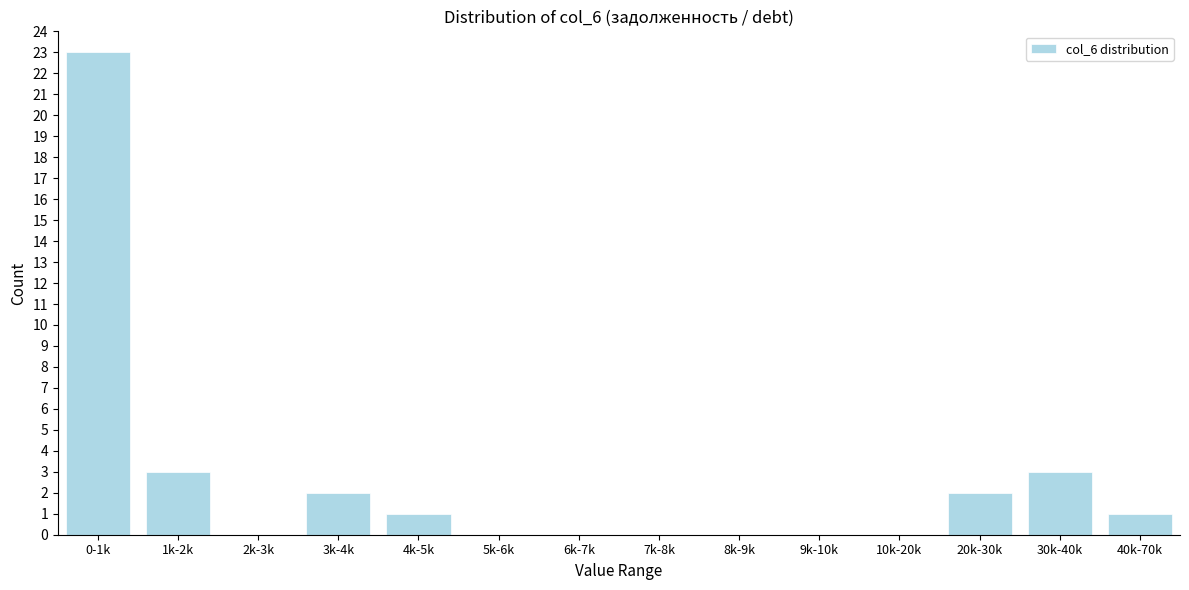

Reading left to right, what are all the values shown in this chart?

0-1k=23	1k-2k=3	2k-3k=0	3k-4k=2	4k-5k=1	5k-6k=0	6k-7k=0	7k-8k=0	8k-9k=0	9k-10k=0	10k-20k=0	20k-30k=2	30k-40k=3	40k-70k=1